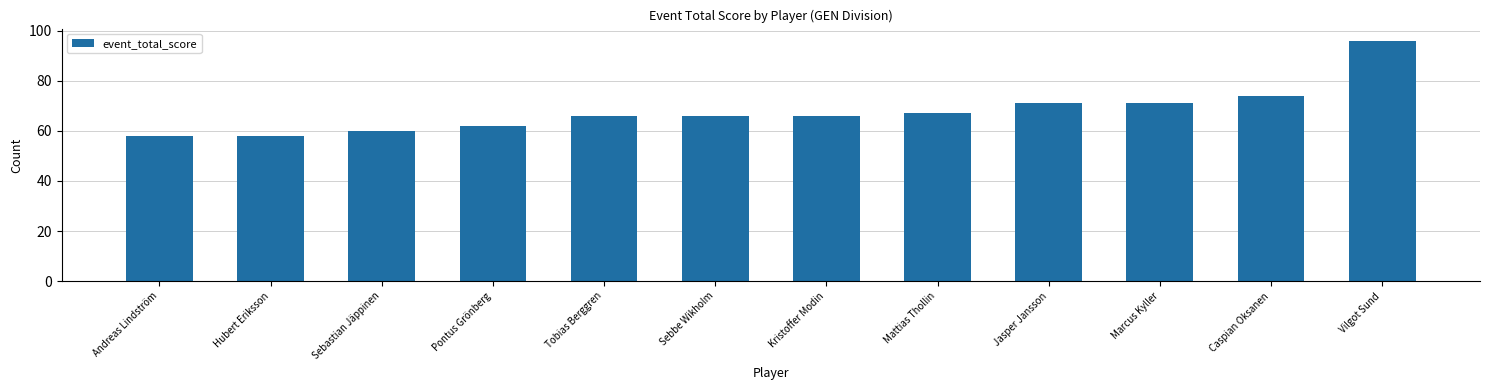

What is the difference between the maximum and minimum values?

38